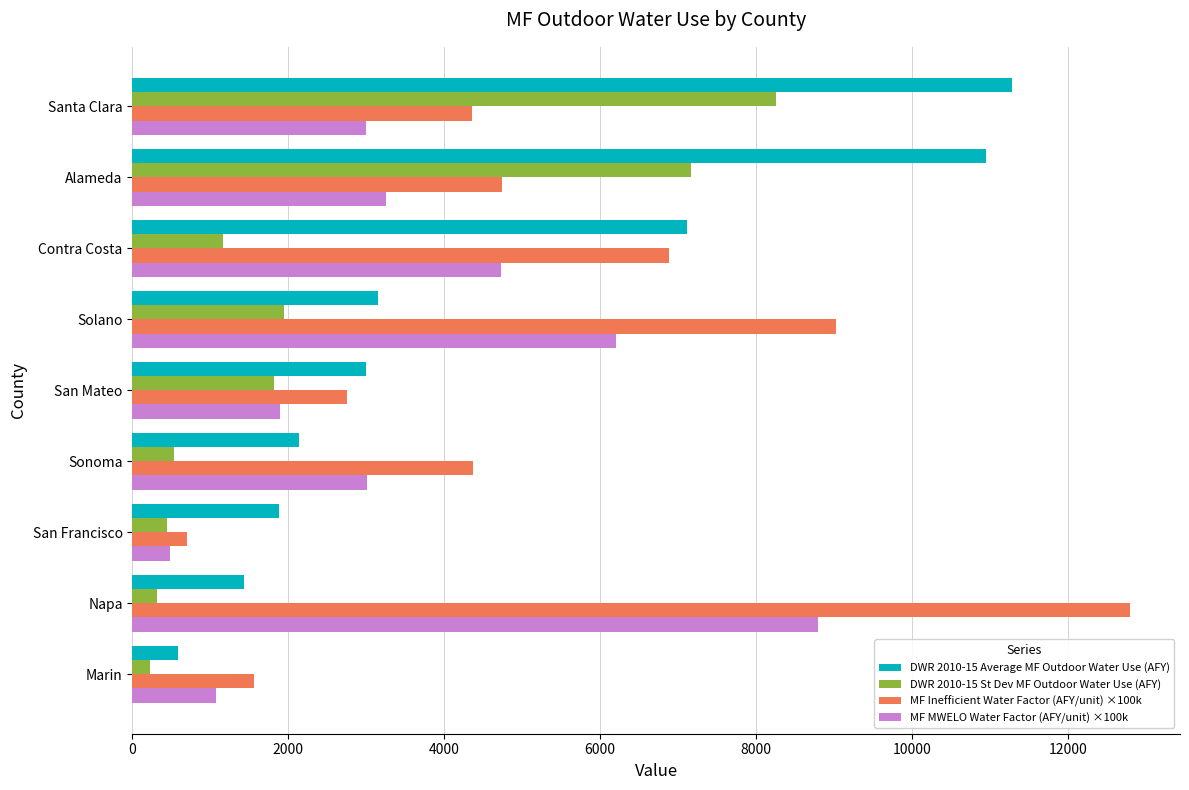

Which series has the largest total across all categories?

MF Inefficient Water Factor (AFY/unit) ×100k